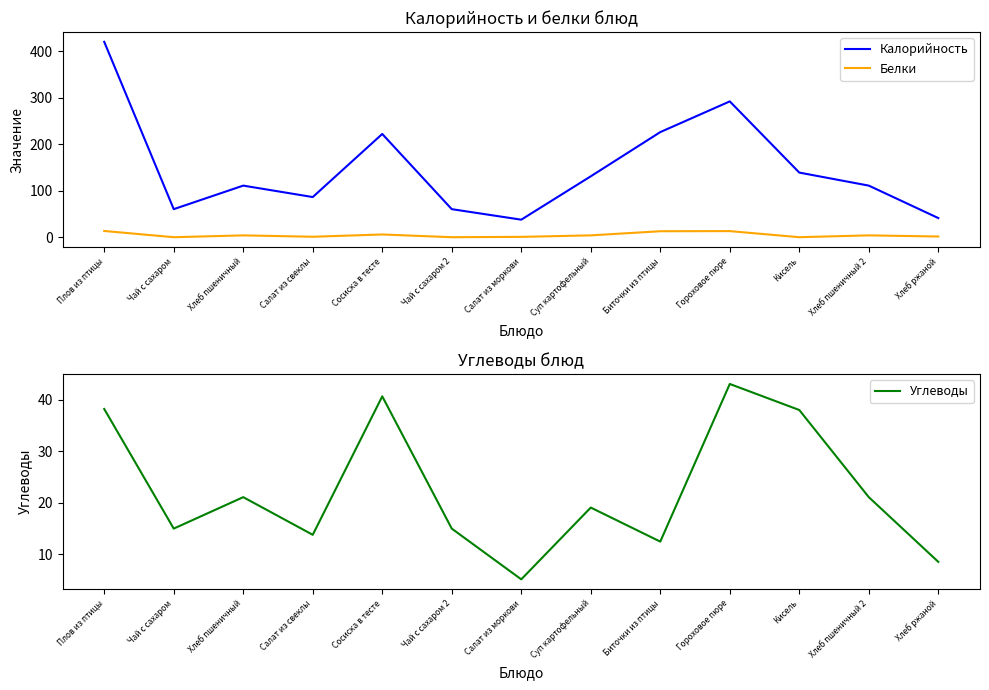

List the series in order of their peak value, highest first.

Калорийность, Углеводы, Белки